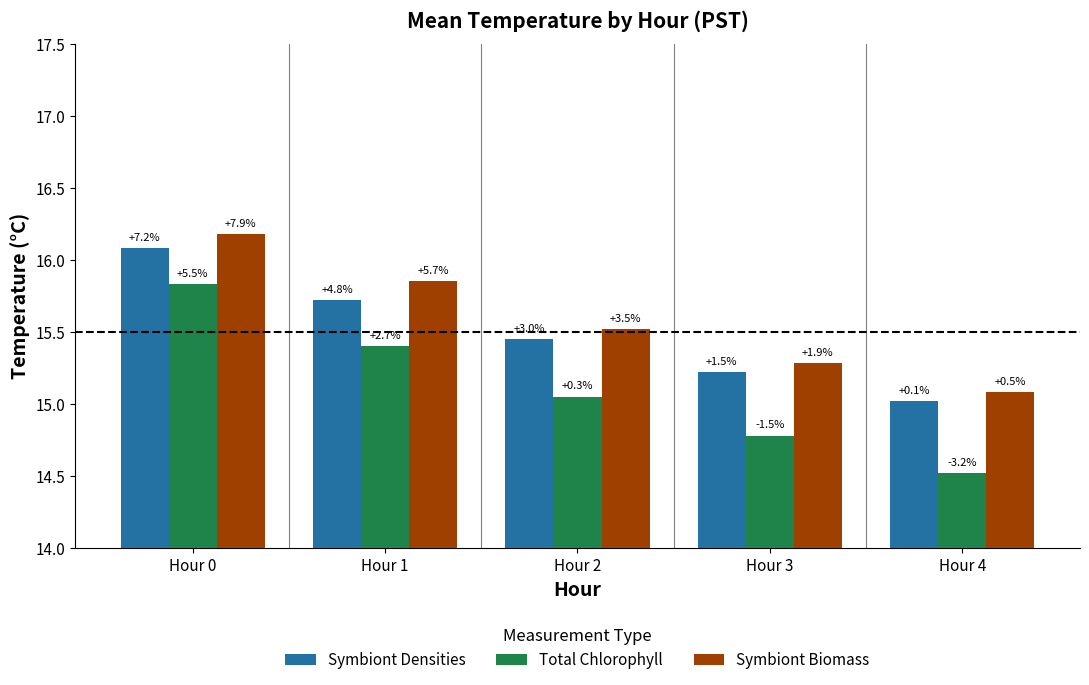

Between Hour 4 and Hour 0, which is larger?

Hour 0